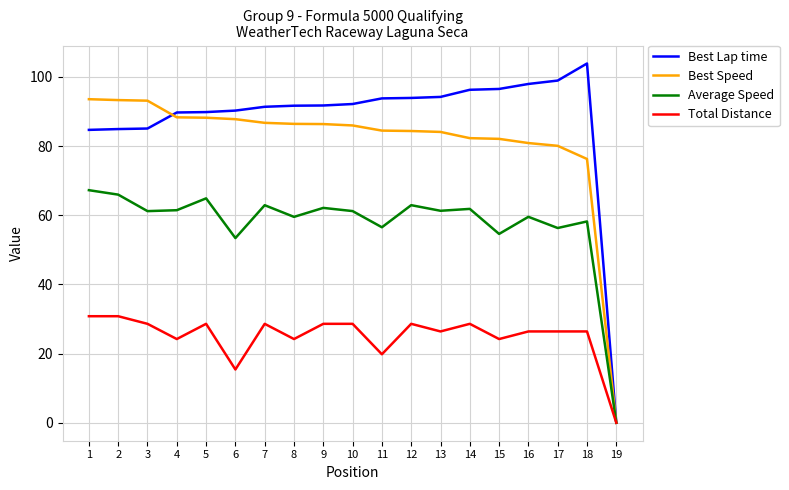

What is the average value of the Best Speed series?

81.3